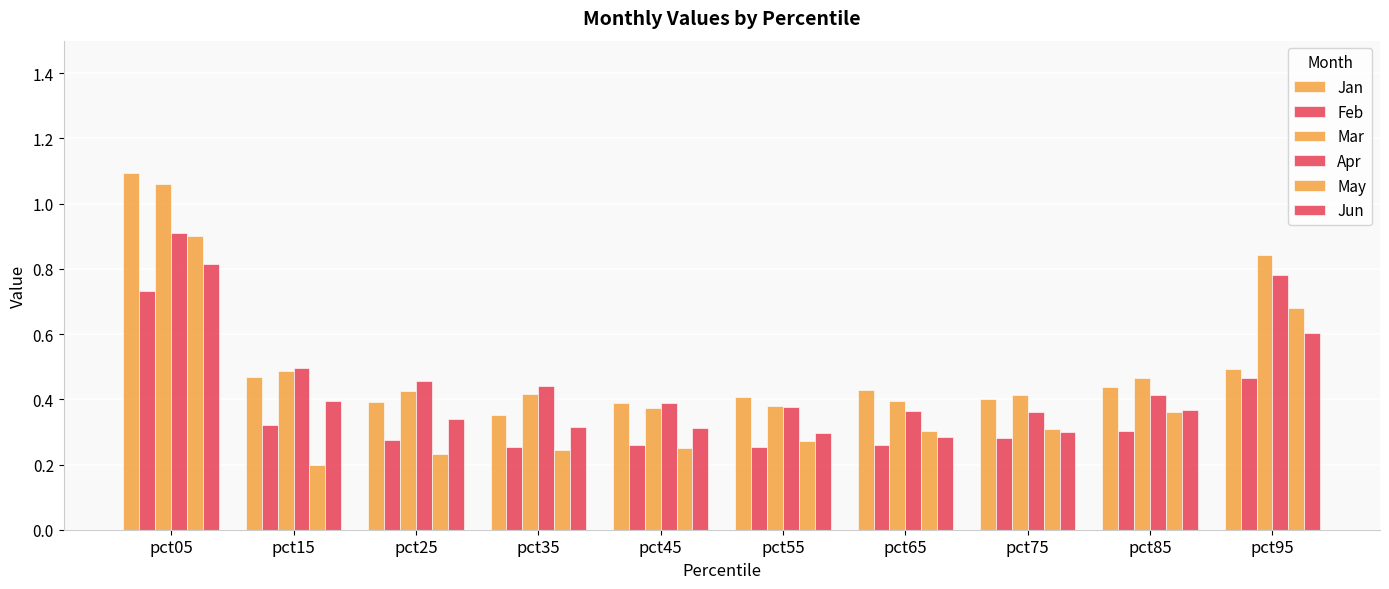

How many distinct data groups are displayed?

6